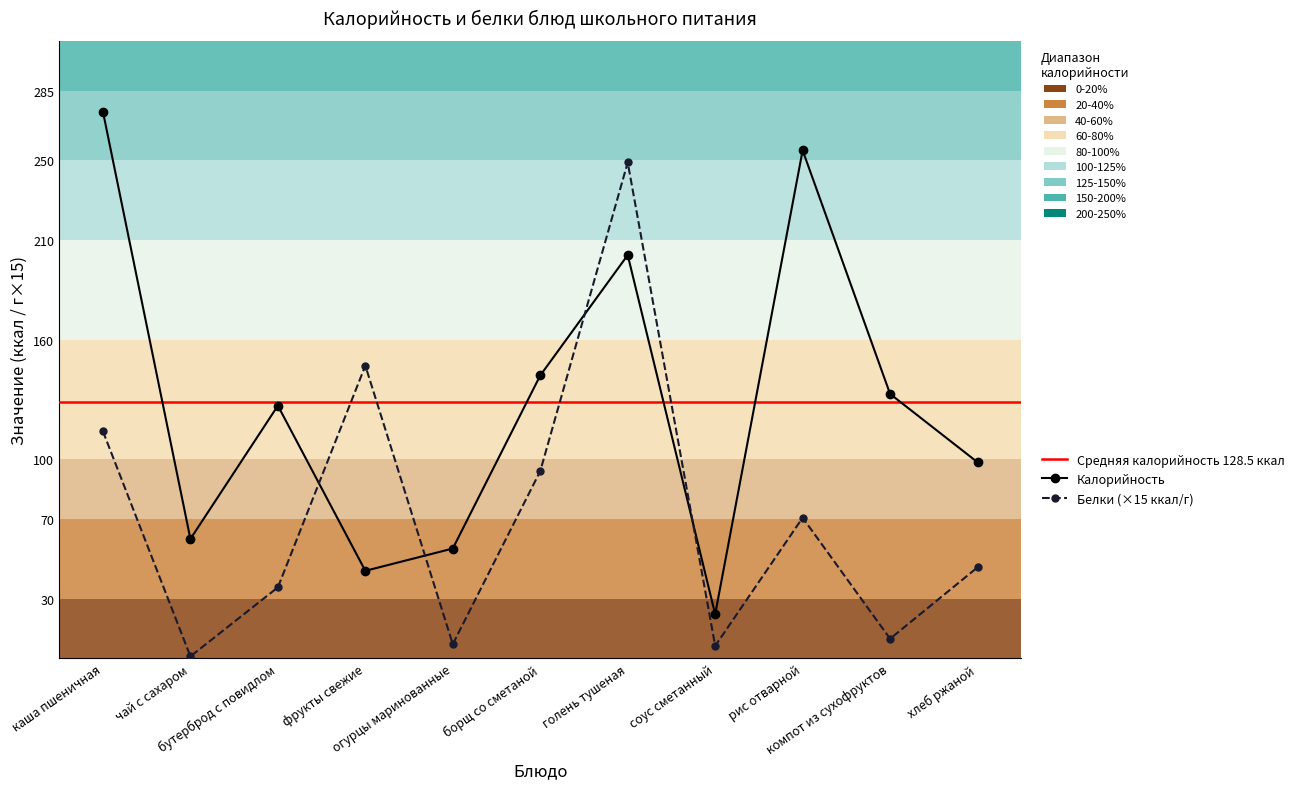

At which category does Белки reach its first local peak?

фрукты свежие